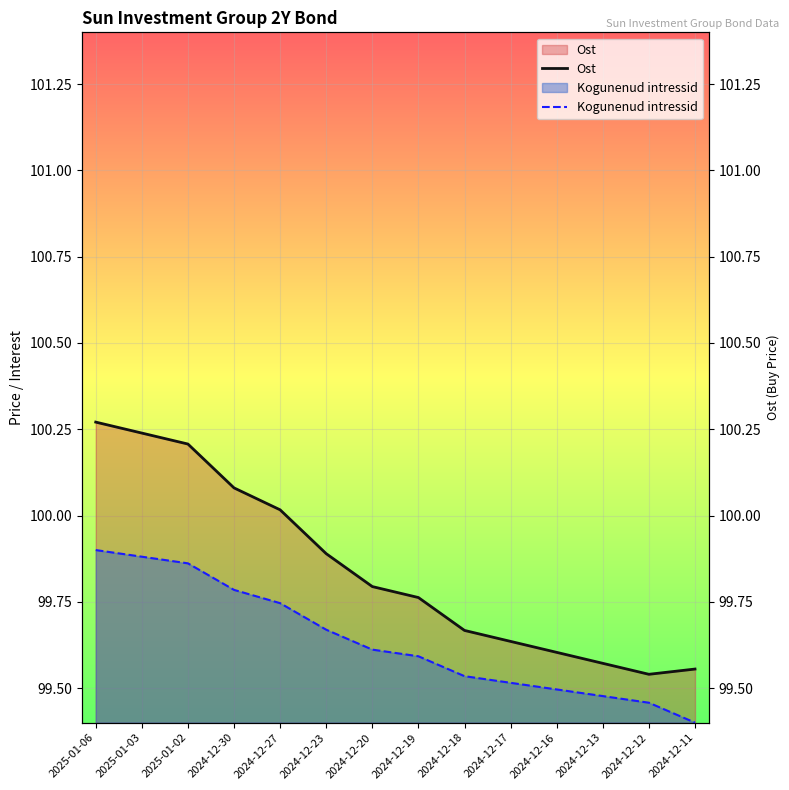

What is the difference between the maximum and minimum values in the Kogunenud intressid series?

0.5